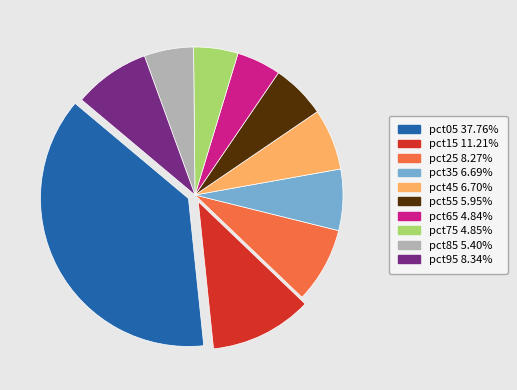

Is the sum of pct25 and pct55 greater than half?

No